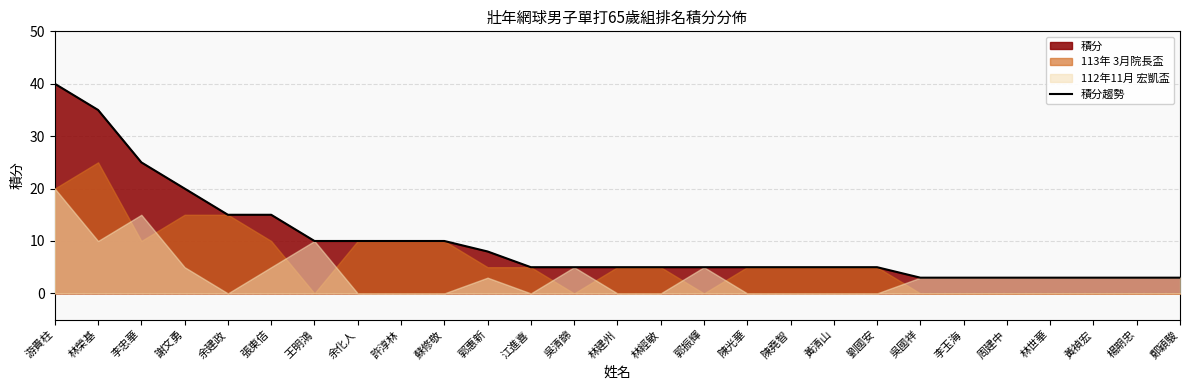

What is the label of the 10th point from the right?

陳堯智